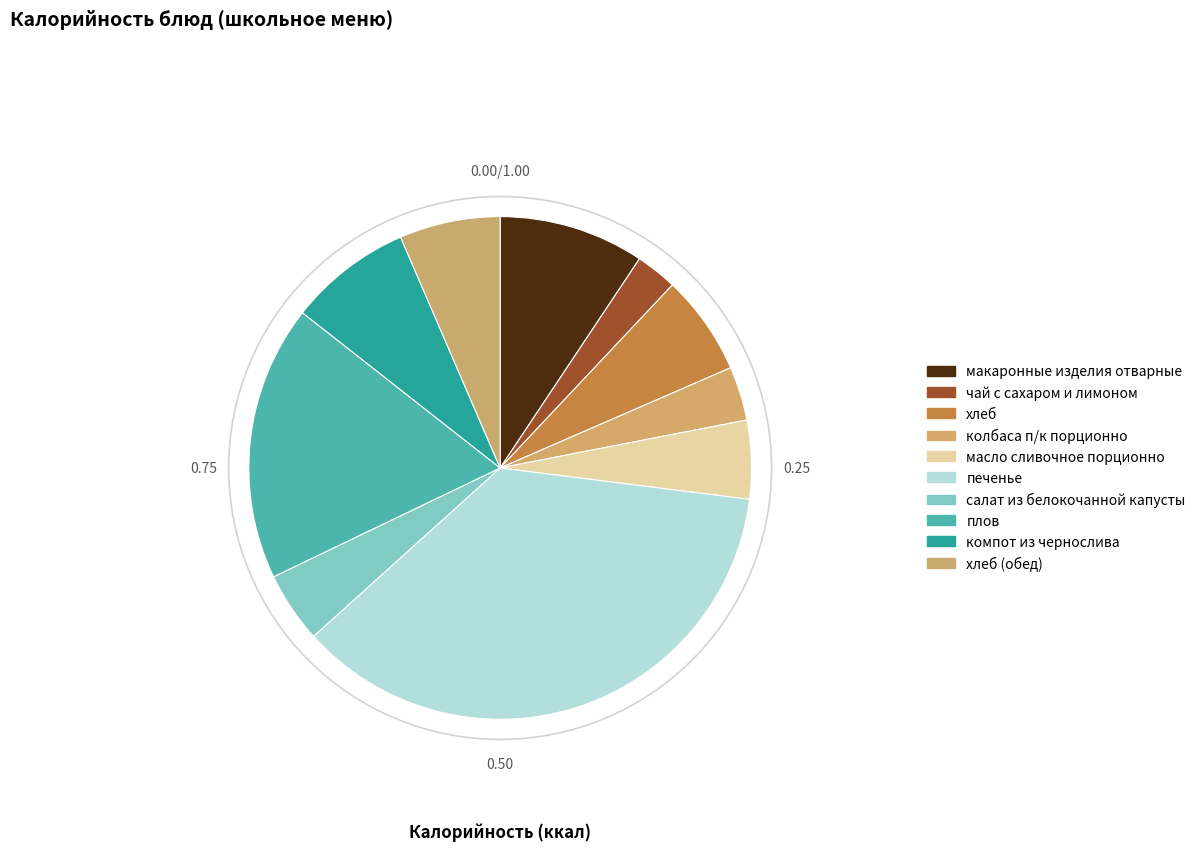

Which slice is the largest?

печенье